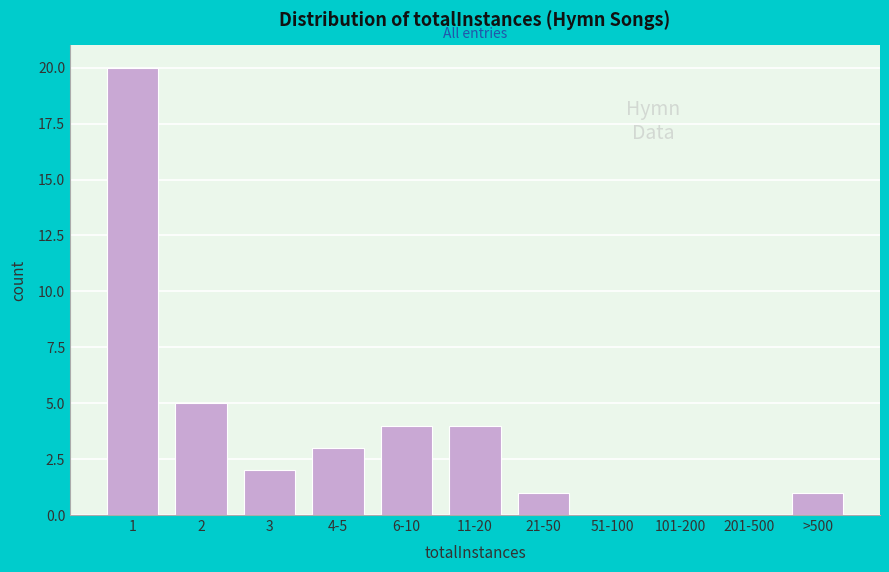

Reading left to right, transcribe all the data shown in this chart.

1=20	2=5	3=2	4-5=3	6-10=4	11-20=4	21-50=1	51-100=0	101-200=0	201-500=0	>500=1